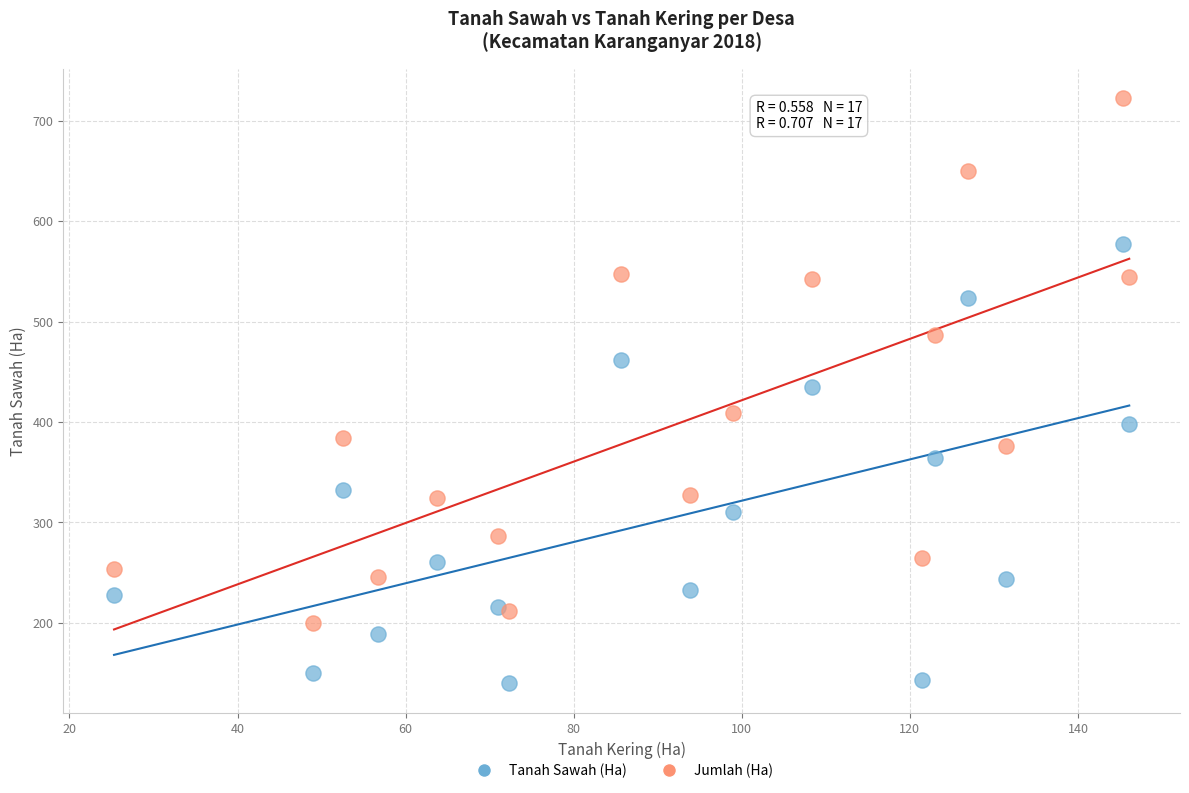

Which series contains the highest Y value?

Jumlah (Ha)